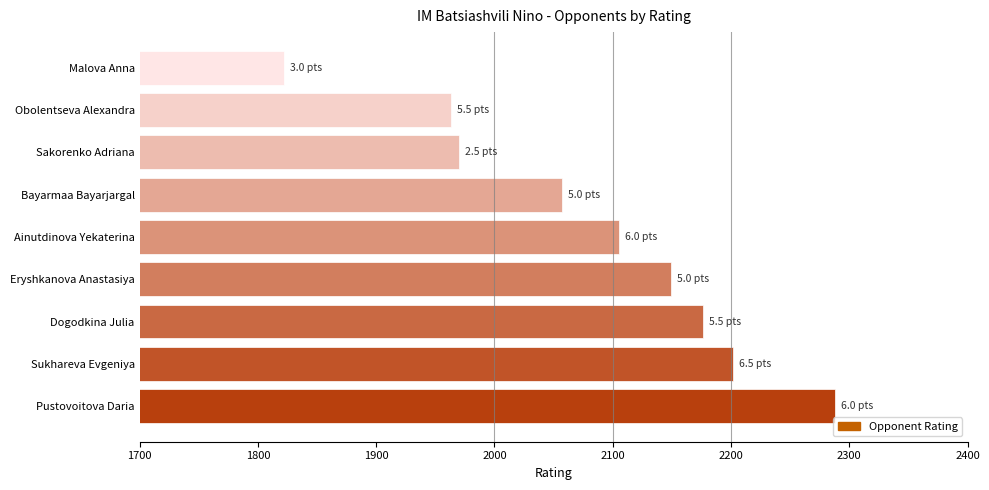

Where is the data nearest to the value 2055?

Bayarmaa Bayarjargal